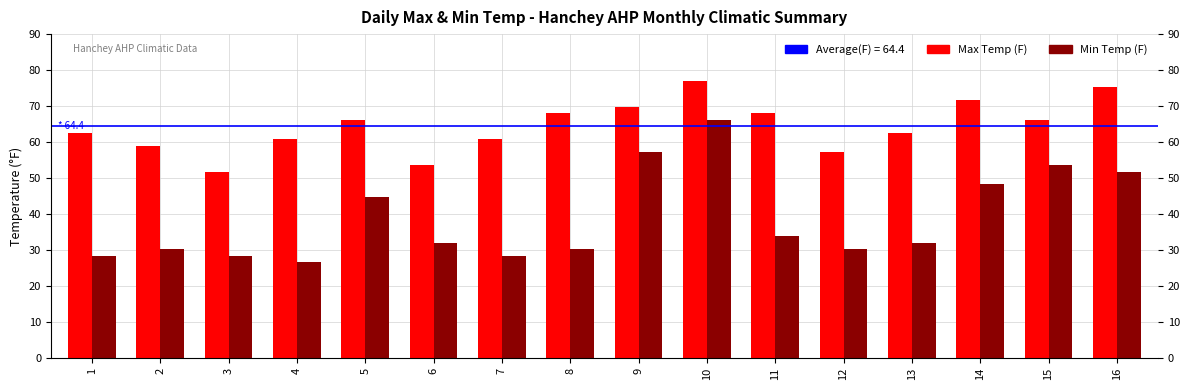

How many groups of bars are there?

16